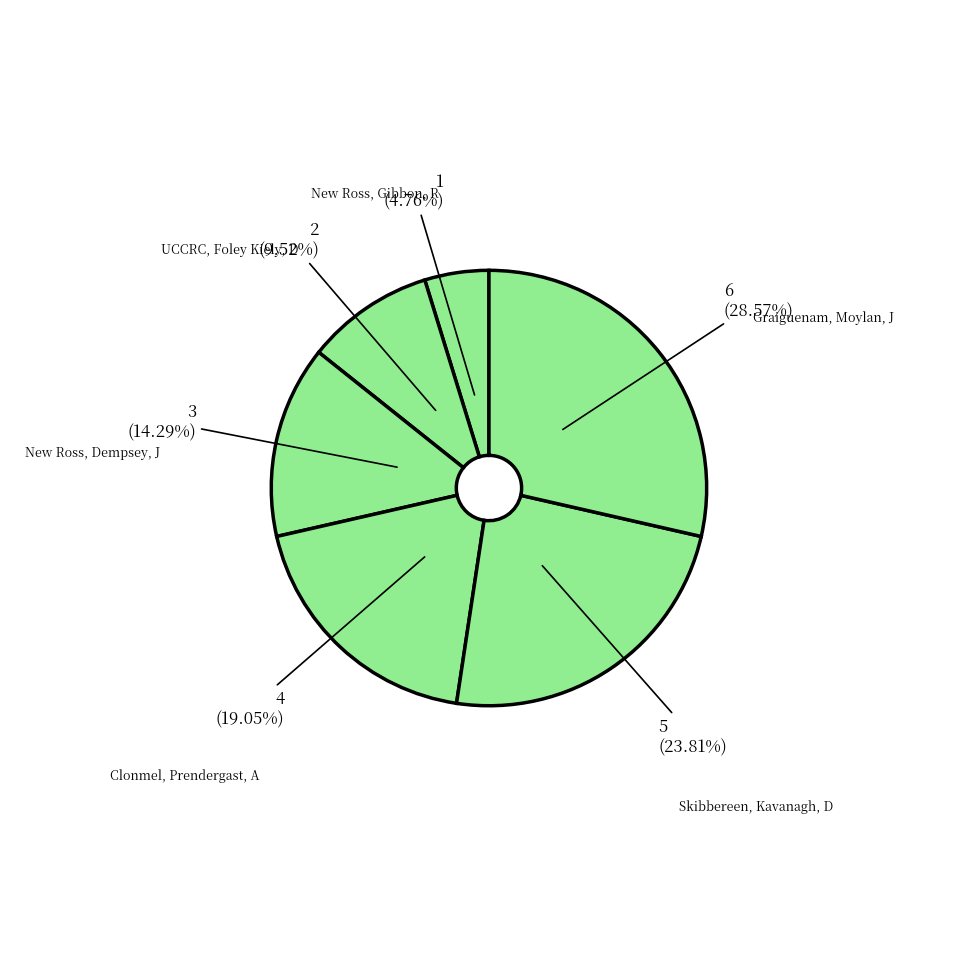

How many segments does this pie chart have?

6